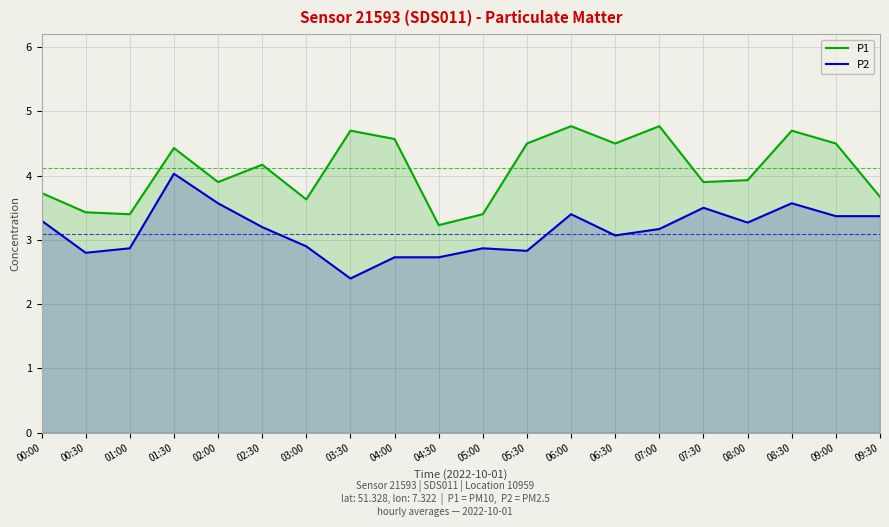

What is the difference between the maximum and second lowest values in the P1 series?

1.4